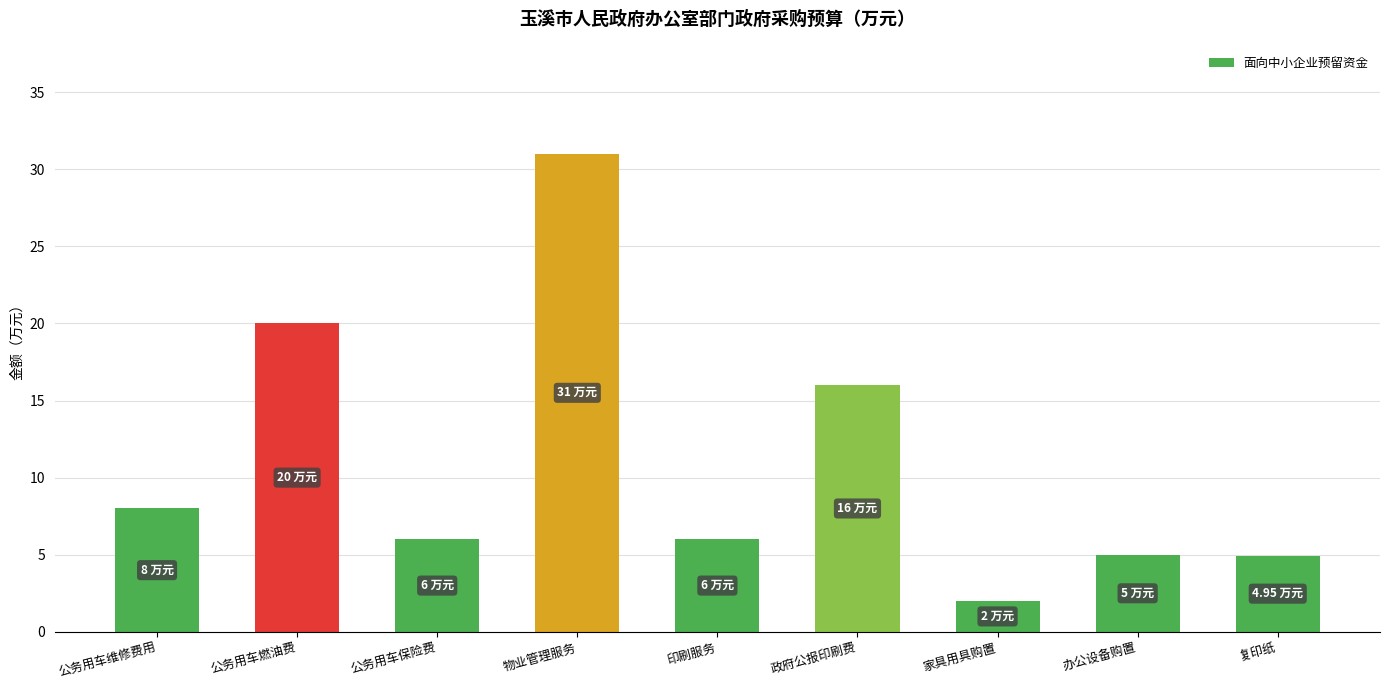

The value at 办公设备购置 is 8.7. True or false?

False